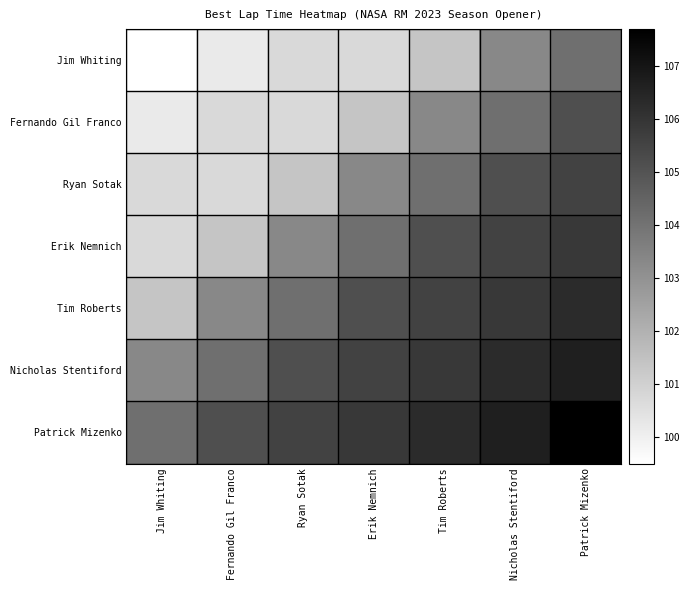

Count the number of data series in this chart.

7